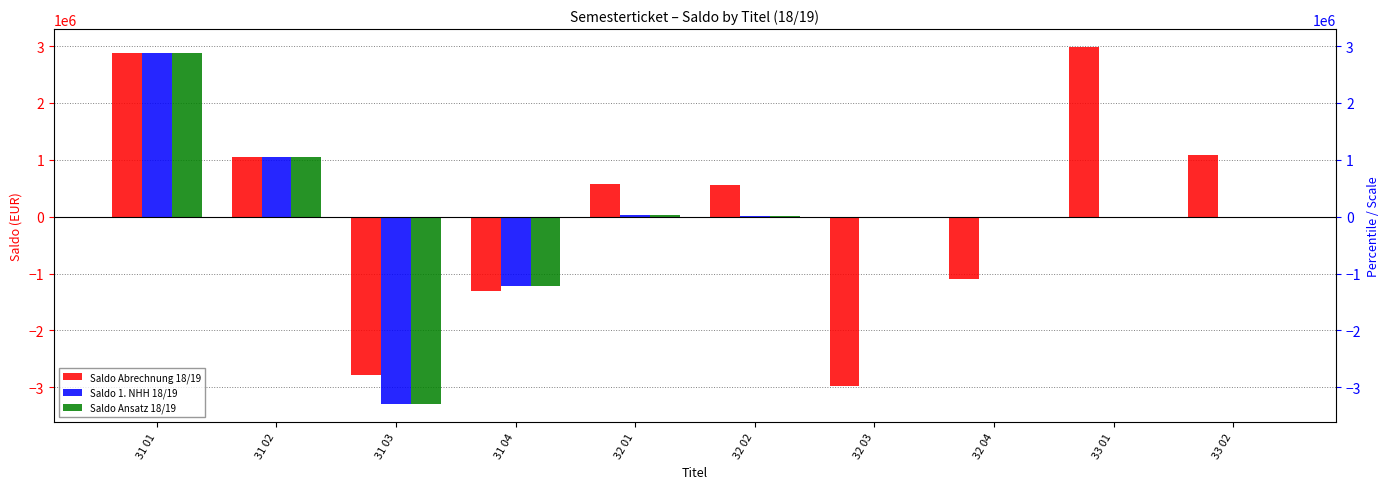

Where does the Saldo Ansatz 18/19 series first go above 0?

31 01